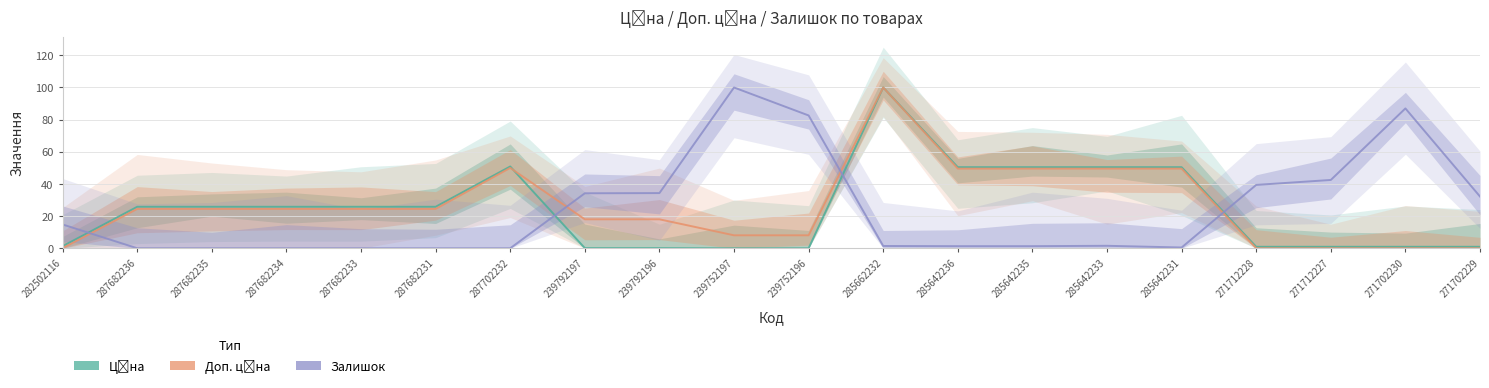

True or false: Залишок has a value of 34.2 at 239792197.

True